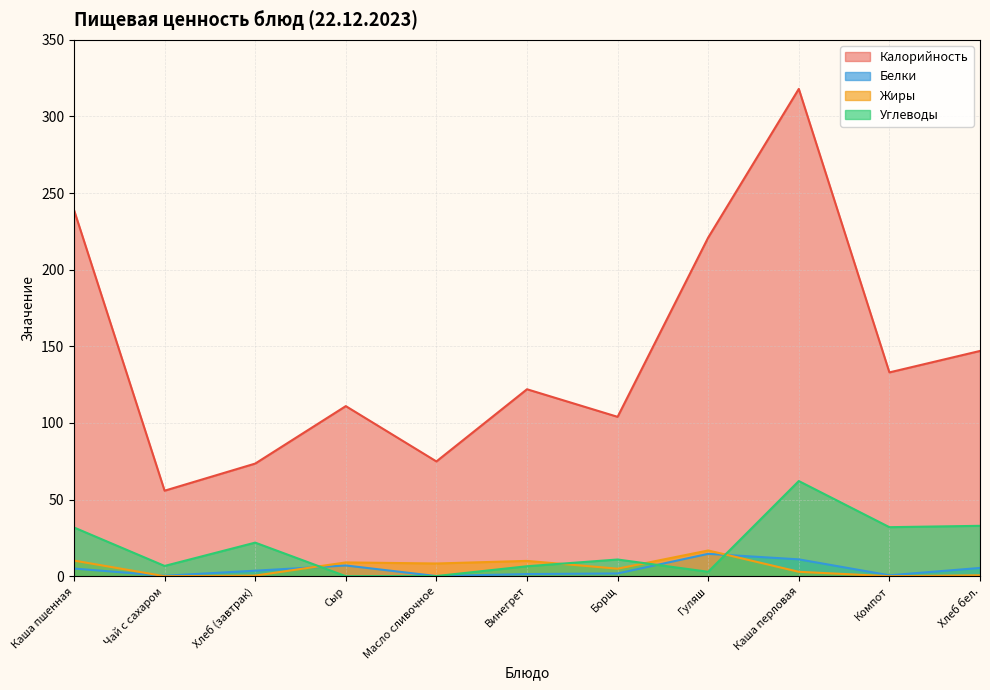

At which category is the sum across all series the highest?

Каша перловая